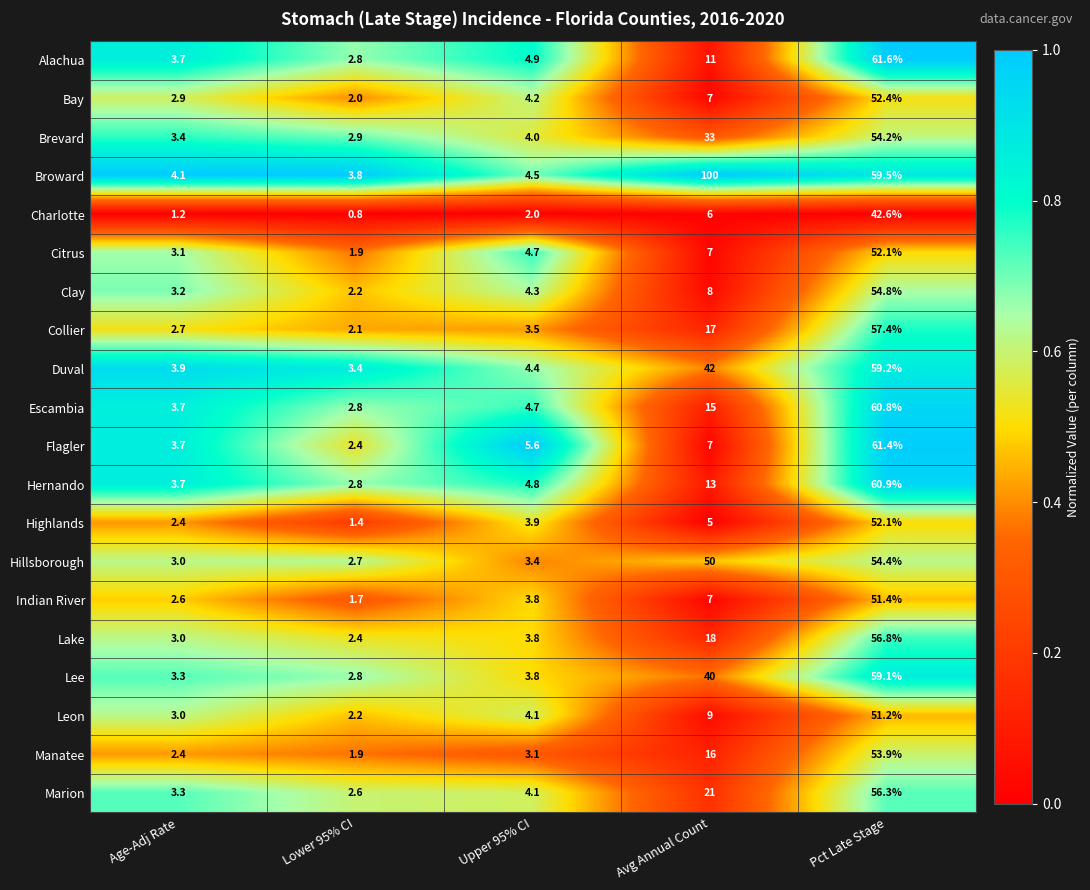

Which label corresponds to the largest value in the chart?

Avg Annual Count